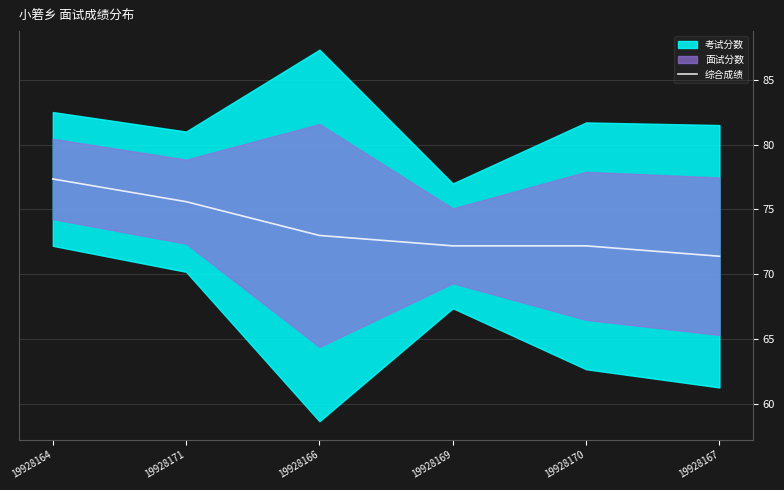

What is the difference between the maximum and minimum values?

5.9